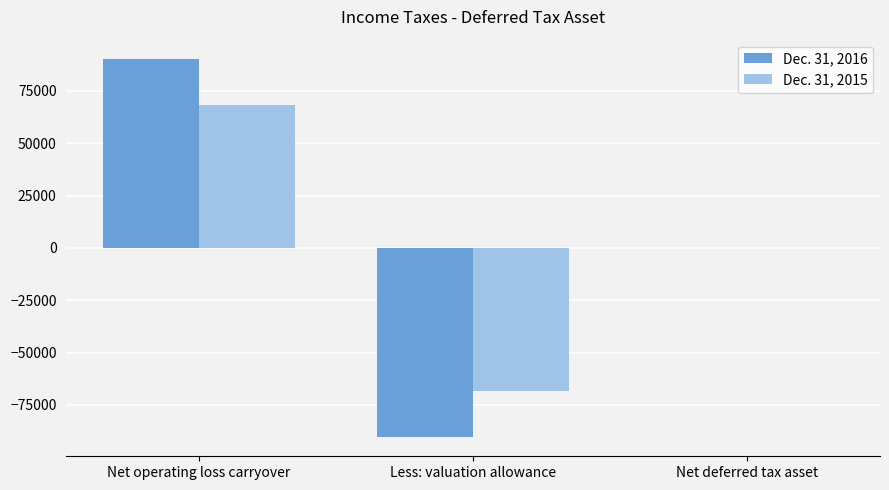

What value does the Dec. 31, 2016 series have at Less: valuation allowance?

-90450